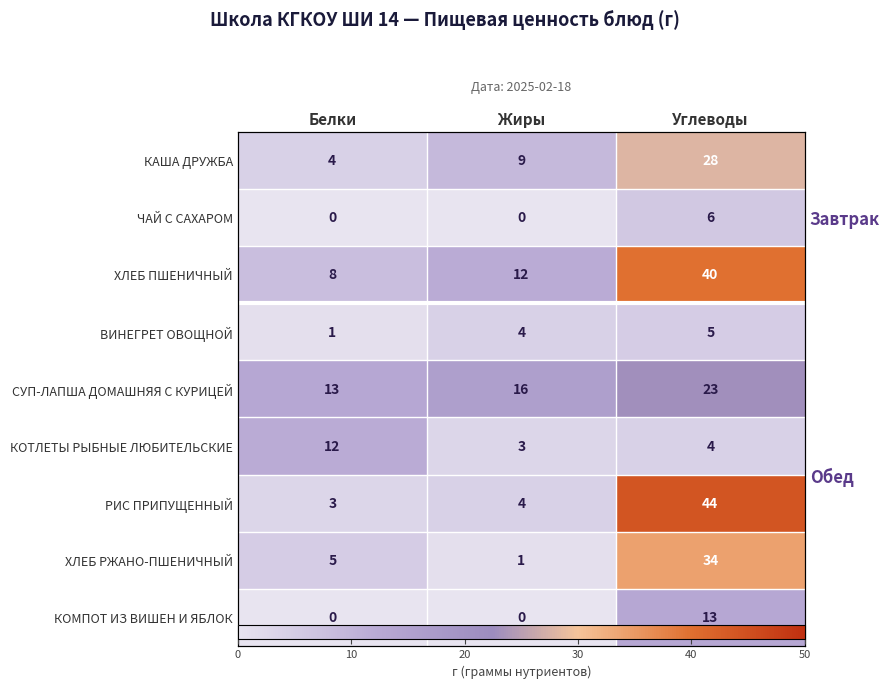

What is the maximum value for КОТЛЕТЫ РЫБНЫЕ ЛЮБИТЕЛЬСКИЕ?

12